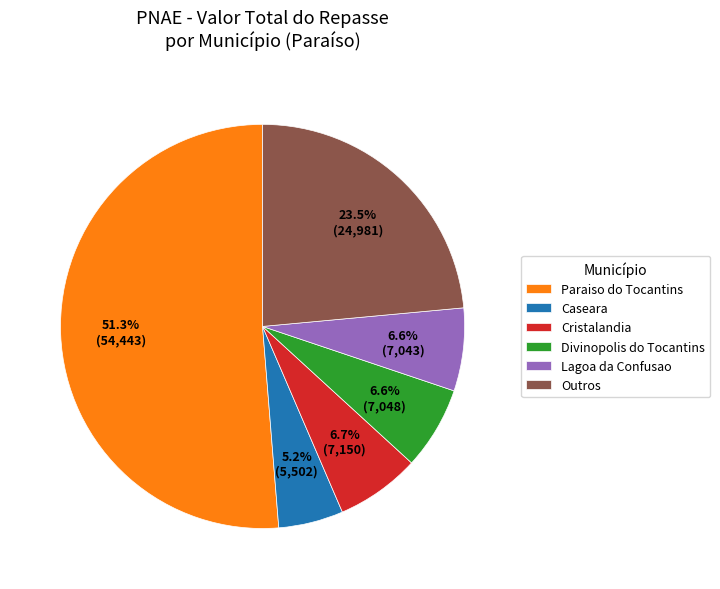

How much of the chart is everything except Lagoa da Confusao?

93.4%